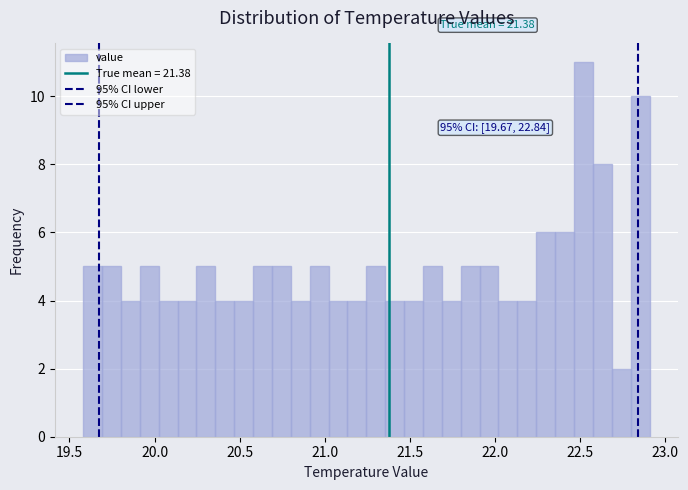

Around what value on the x-axis is the tallest bar? Give the approximate position of its centre, as read against the axis.

22.50